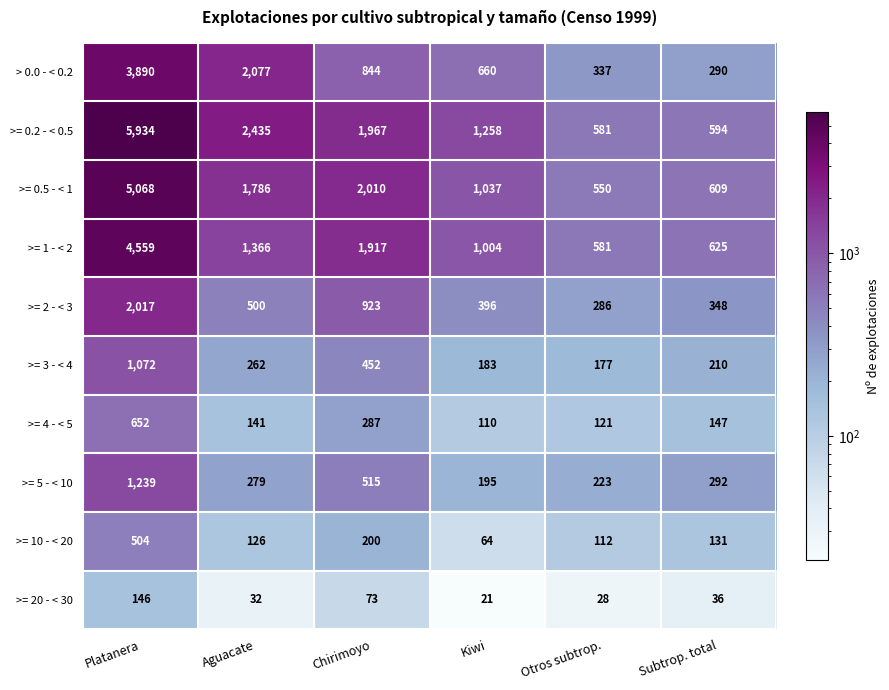

At Chirimoyo, list the series in order from smallest to largest.

>= 20 - < 30, >= 10 - < 20, >= 4 - < 5, >= 3 - < 4, >= 5 - < 10, > 0.0 - < 0.2, >= 2 - < 3, >= 1 - < 2, >= 0.2 - < 0.5, >= 0.5 - < 1